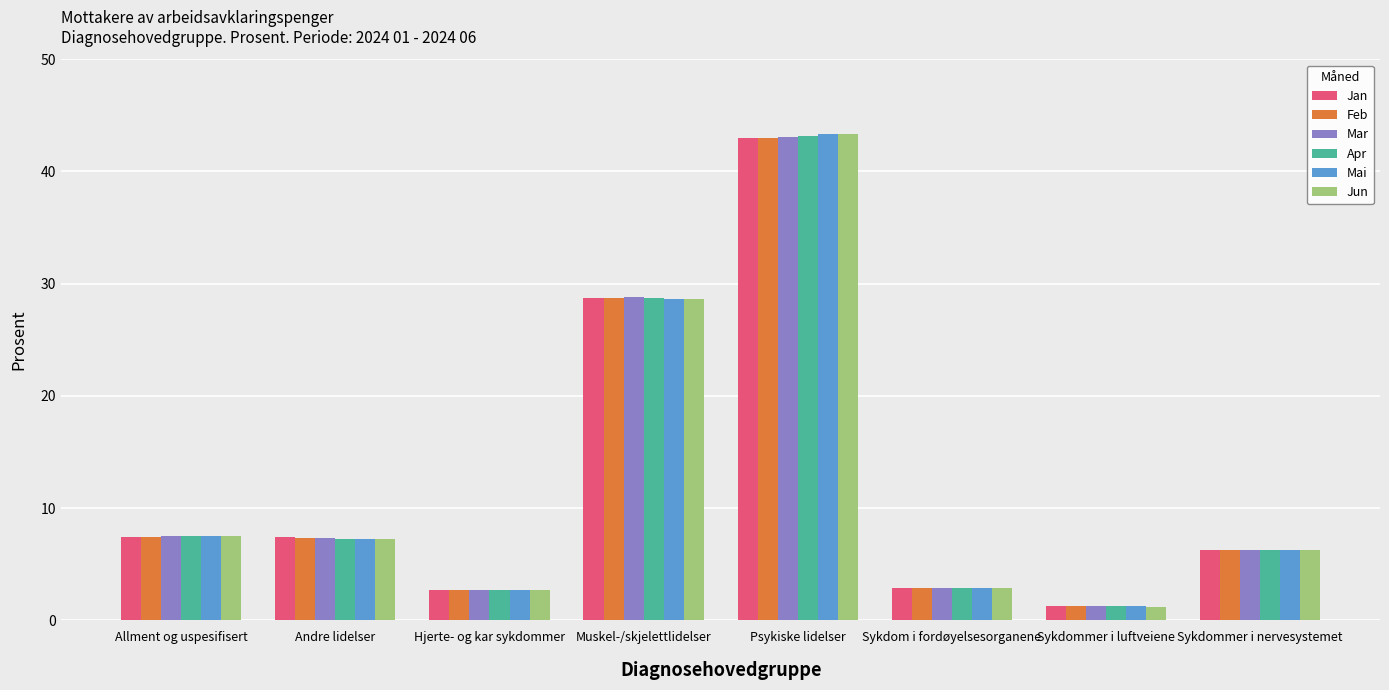

Are the bars grouped side by side (vs. stacked)?

Yes